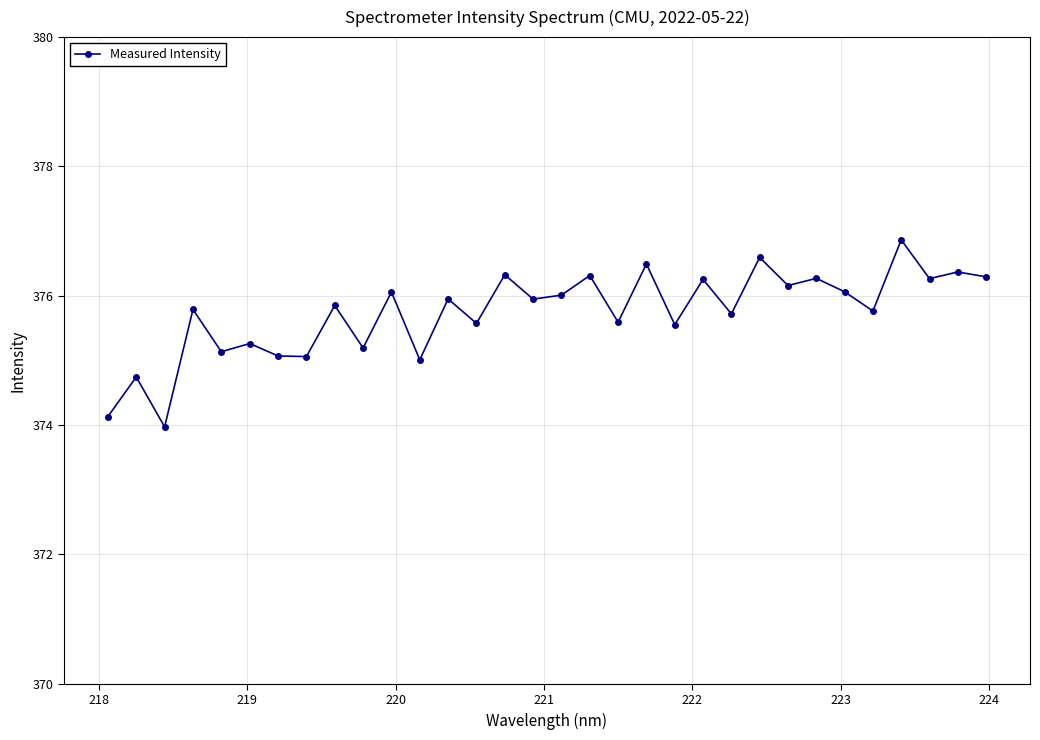

What is the difference between the maximum and minimum values?

2.9